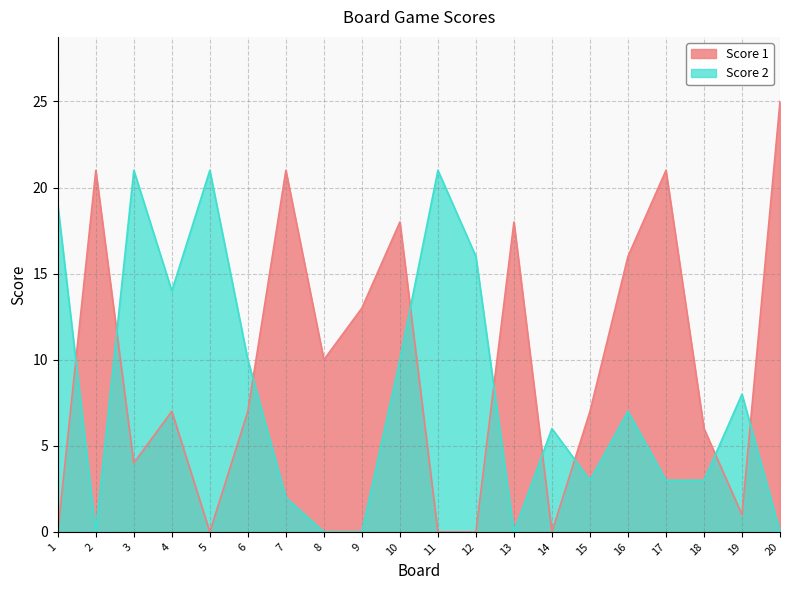

At which category is the sum across all series the highest?

10